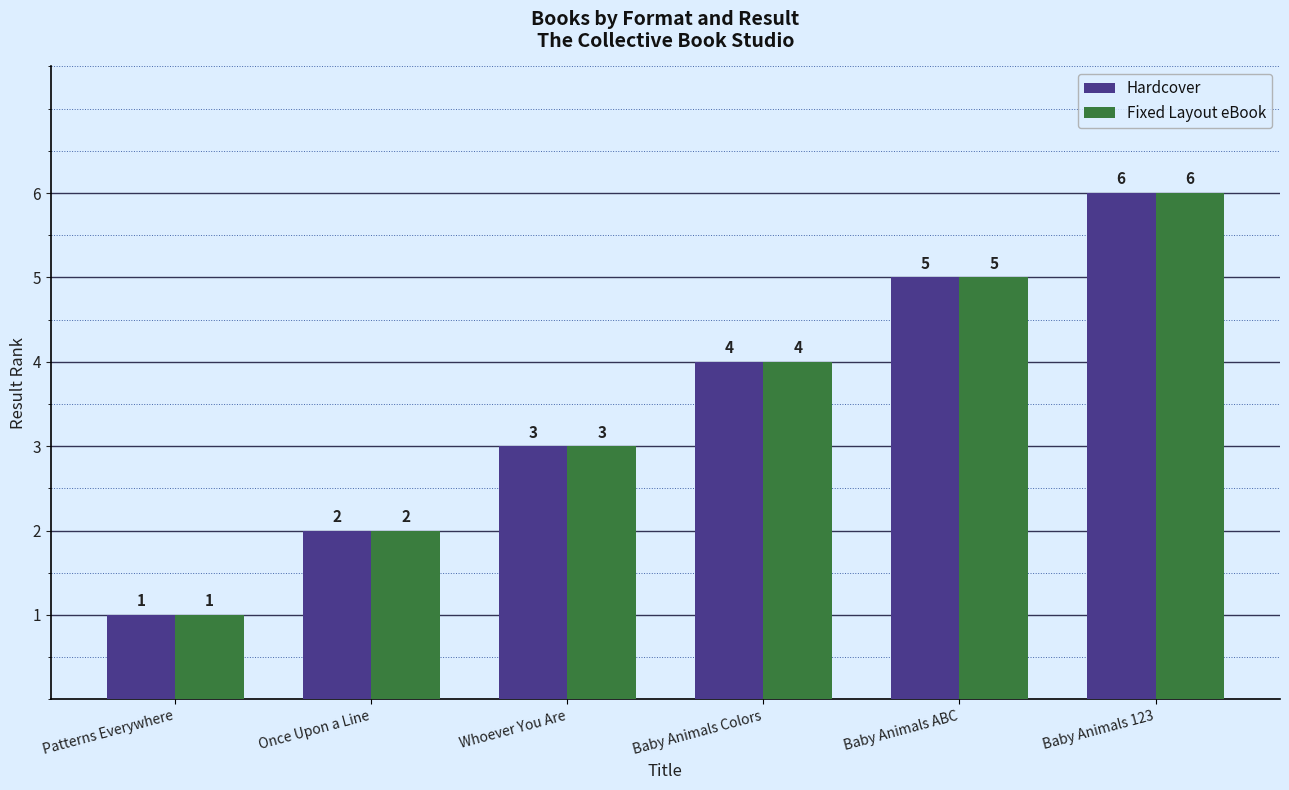

What are all the series names shown in the legend?

Hardcover, Fixed Layout eBook